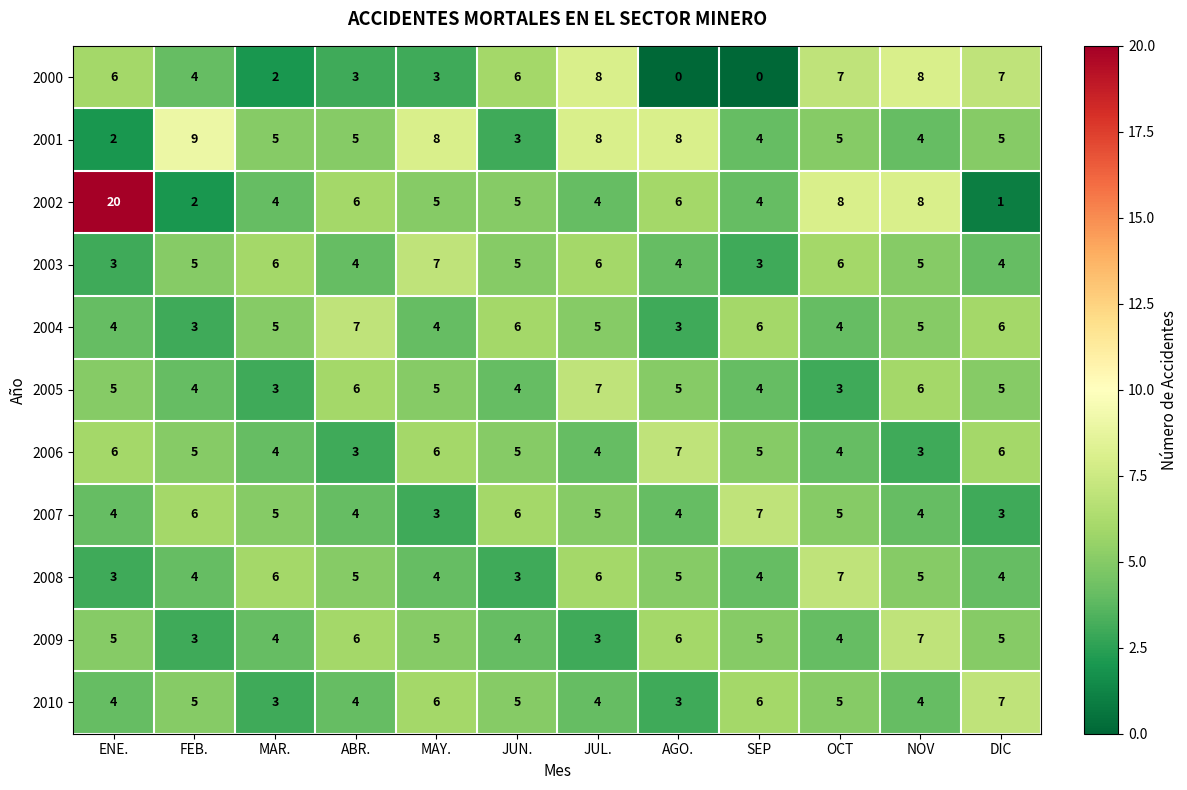

Which series has the largest range (max minus min)?

2002